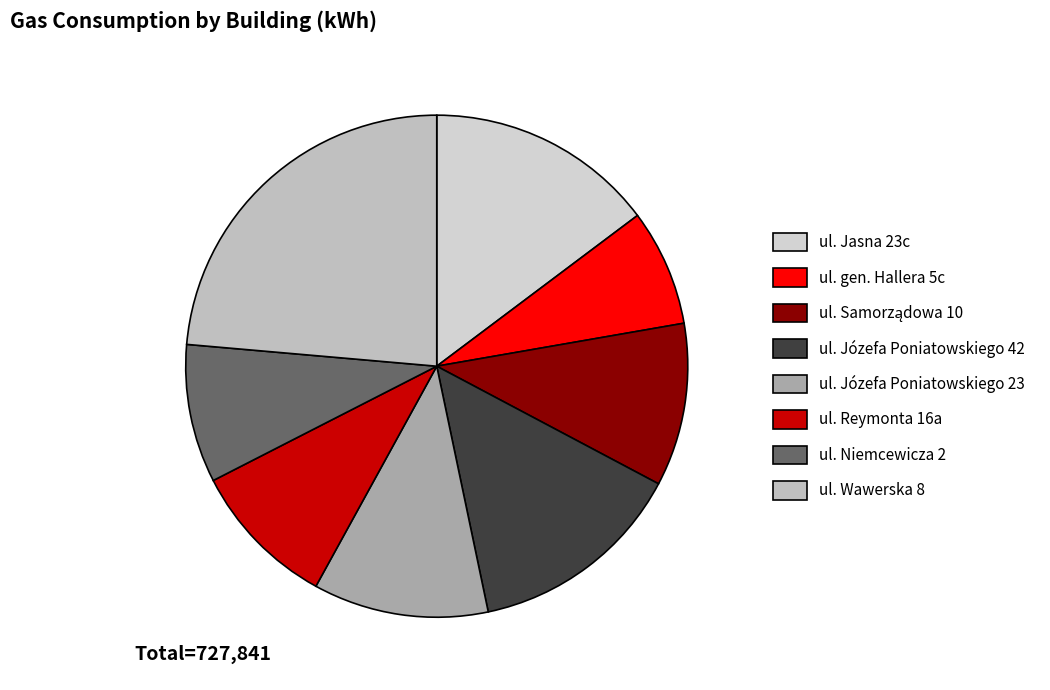

Approximately how many times larger is the value at ul. Wawerska 8 compared to ul. Józefa Poniatowskiego 23?

2.1